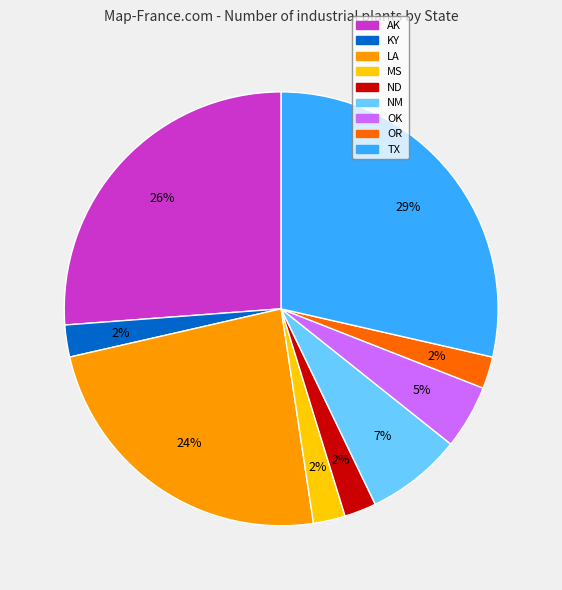

Count the number of slices in the pie.

9